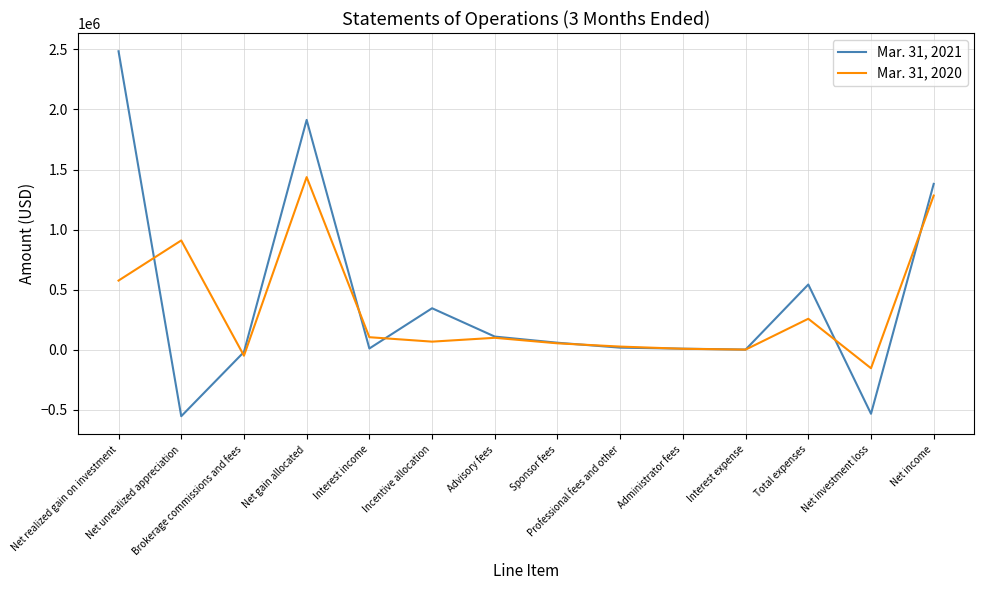

Between which two adjacent categories do Mar. 31, 2020 and Mar. 31, 2021 first intersect?

Net realized gain on investment and Net unrealized appreciation